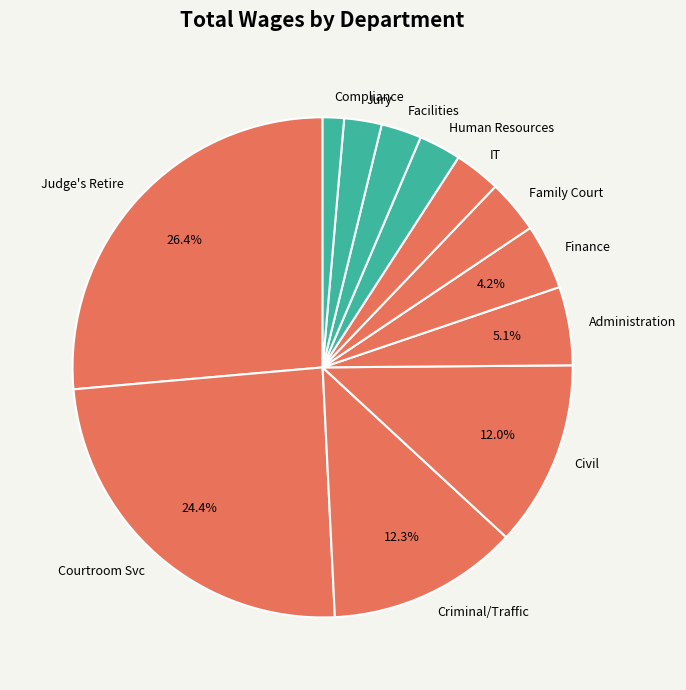

Is Human Resources the majority of the pie?

No